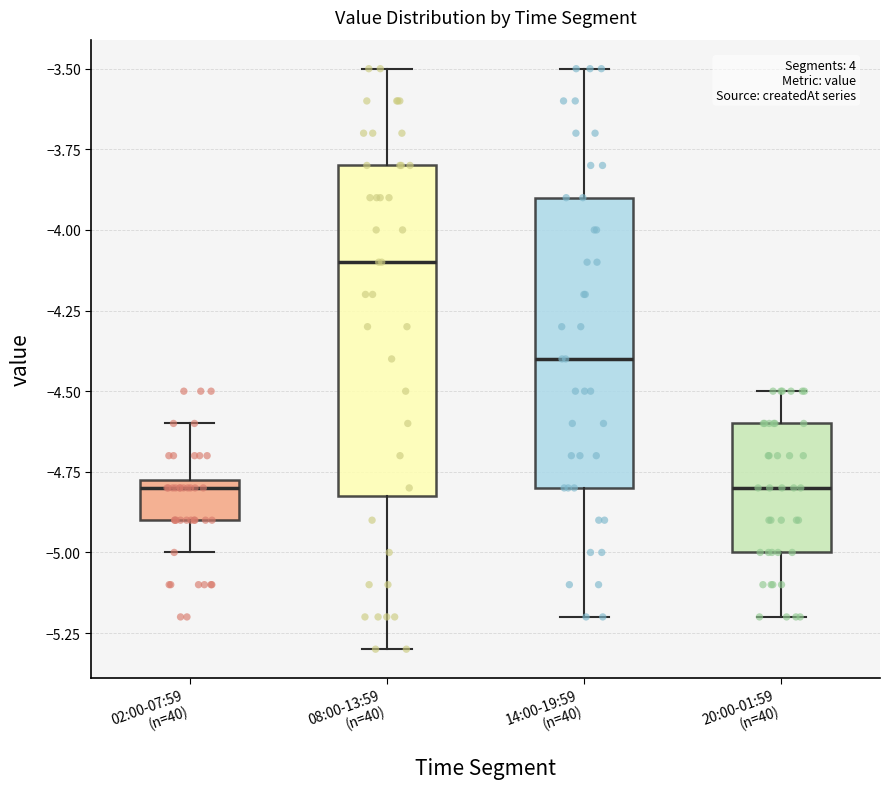

Reading left to right, transcribe this box plot: for each box, give where its median line is, the range the box spans, and where its two whiskers end, as read against the y-axis. The values are not printed on the chart, so give them approximately, as read against the axis.

02:00-07:59 (n=40): median -4.80, box -4.90 to -4.75, whiskers -5.00 to -4.60
08:00-13:59 (n=40): median -4.10, box -4.80 to -3.80, whiskers -5.30 to -3.50
14:00-19:59 (n=40): median -4.40, box -4.80 to -3.90, whiskers -5.20 to -3.50
20:00-01:59 (n=40): median -4.80, box -5.00 to -4.60, whiskers -5.20 to -4.50